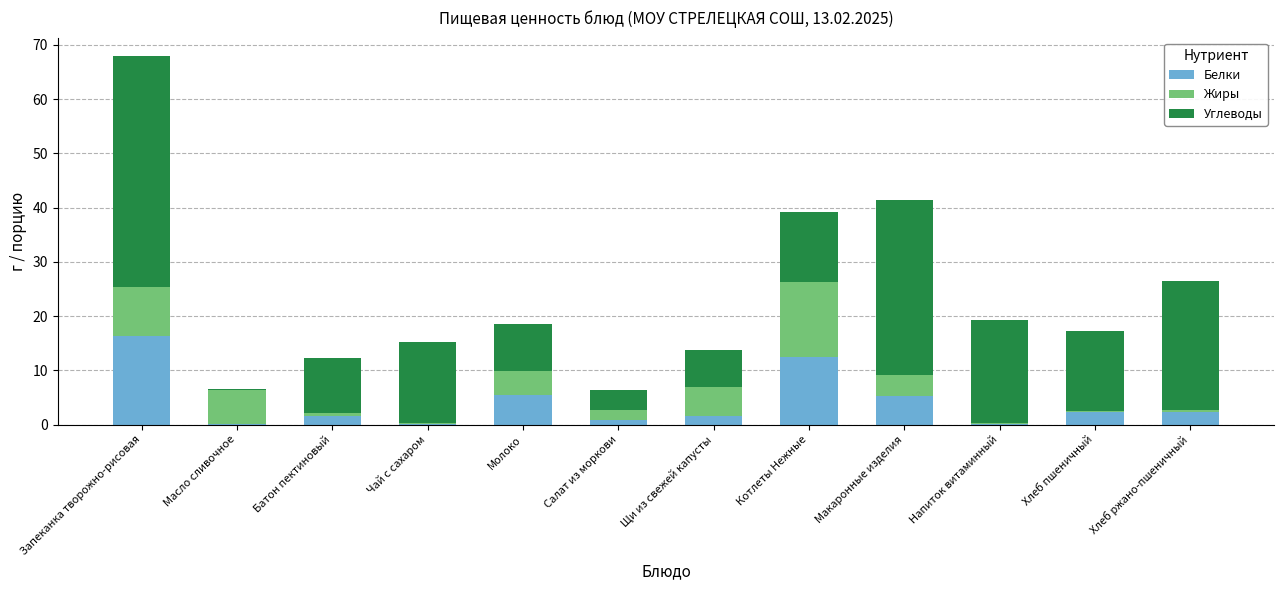

At which label does Белки reach its peak?

Запеканка творожно-рисовая